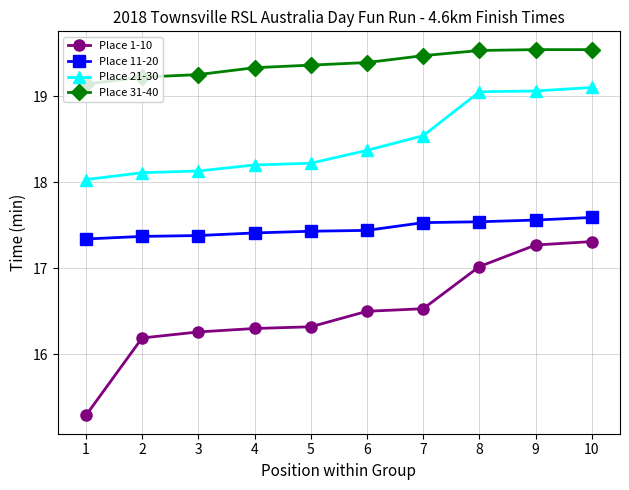

How many lines are shown in the chart?

4